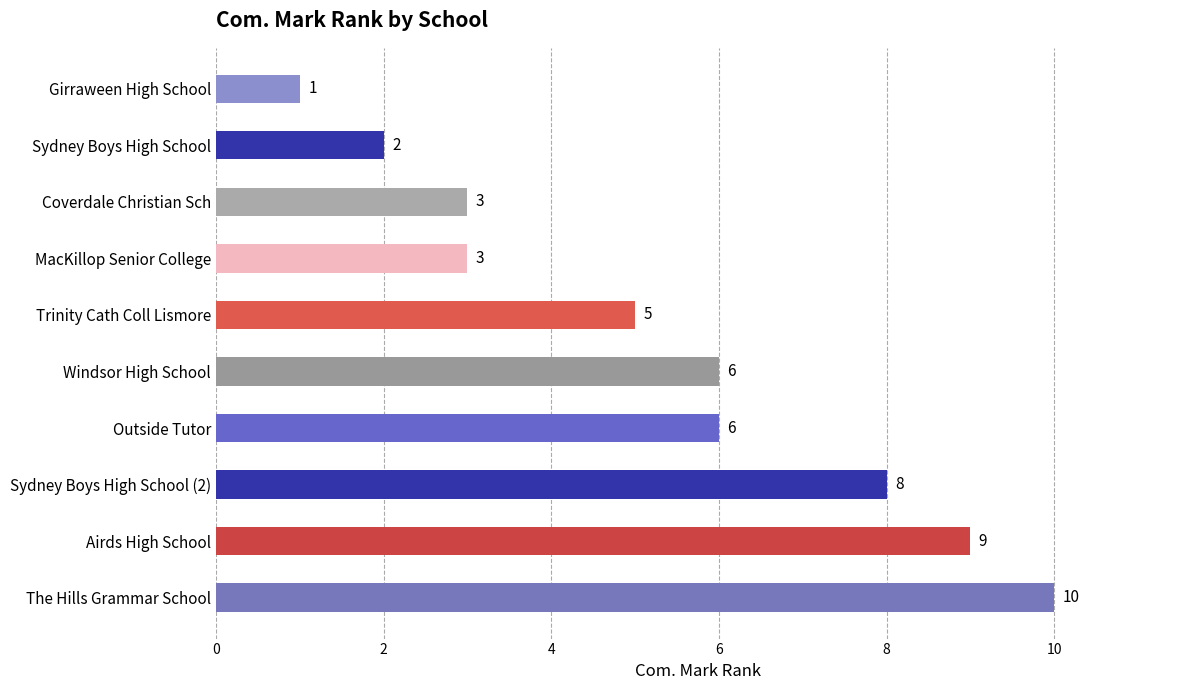

Are the bars grouped side by side (vs. stacked)?

No